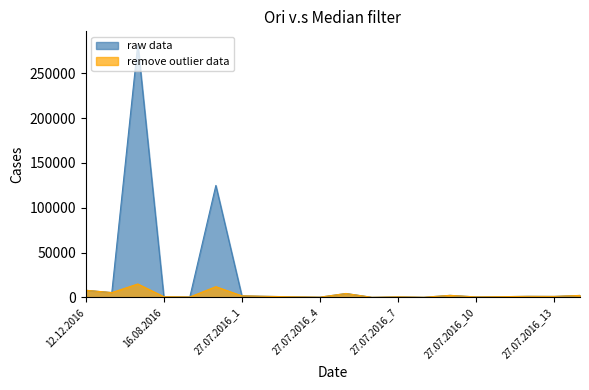

True or false: raw data and remove outlier data cross at least once.

False